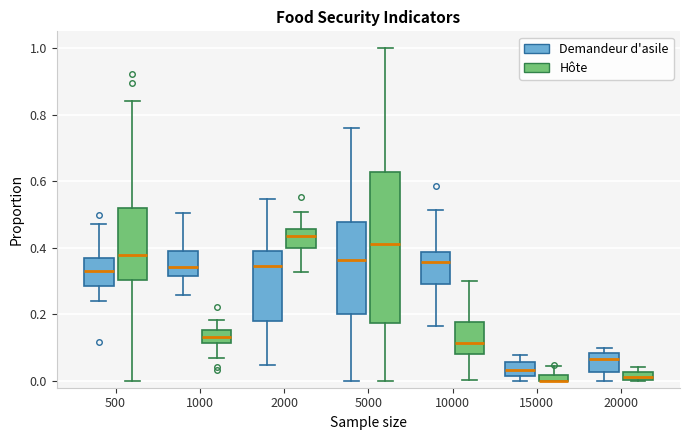

Comparing the boxes themselves (not the whiskers), which one is the tallest?

5000 (Hôte)